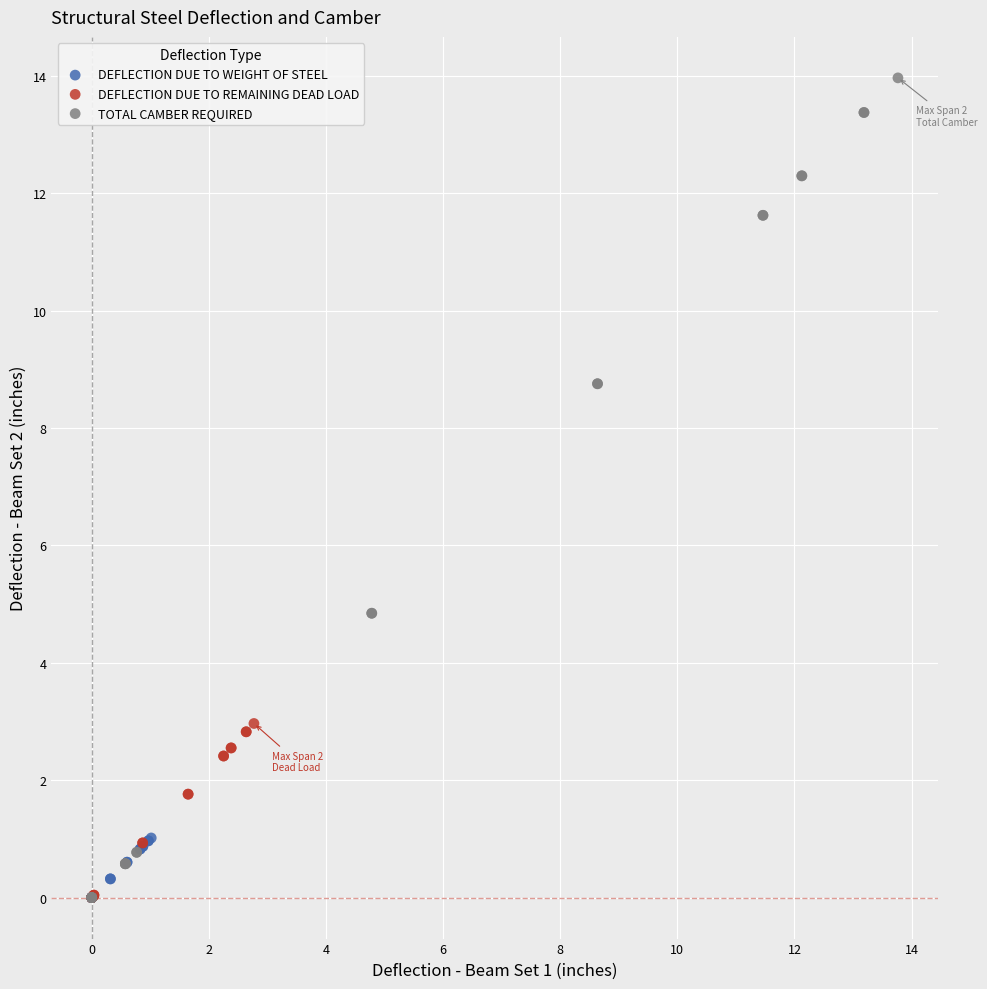

Which series reaches the maximum Y coordinate?

TOTAL CAMBER REQUIRED